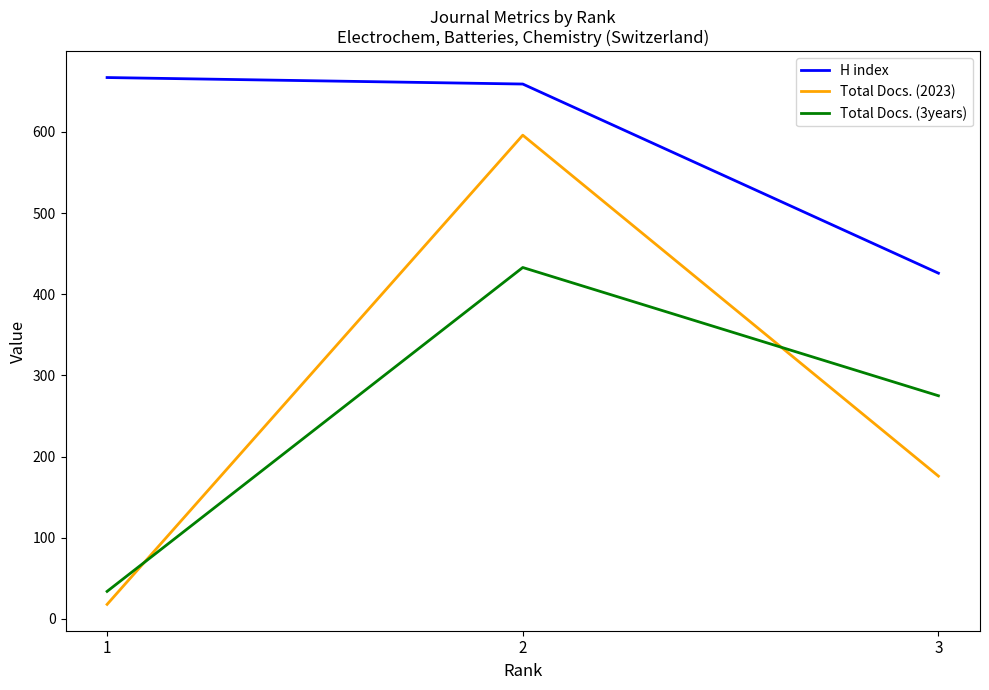

What is the smallest value displayed?

18